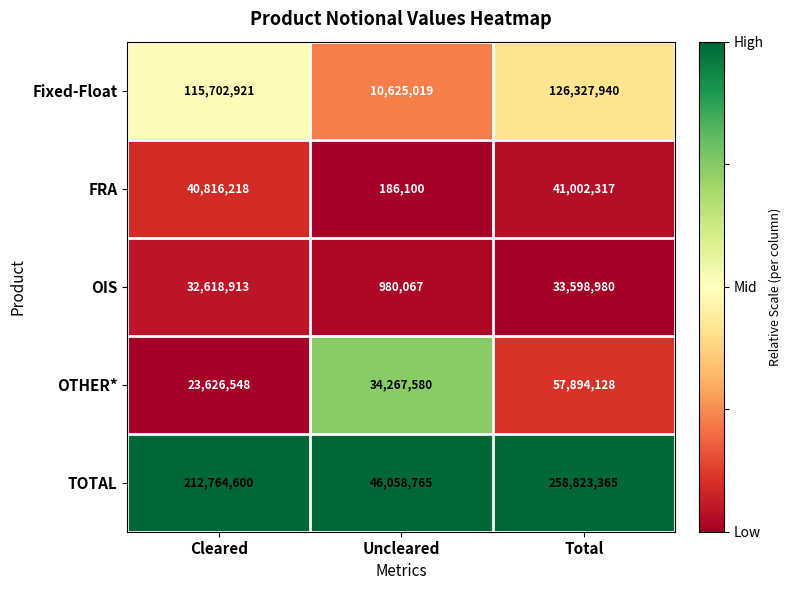

Rank the series at Uncleared from lowest to highest value.

FRA, OIS, Fixed-Float, OTHER*, TOTAL